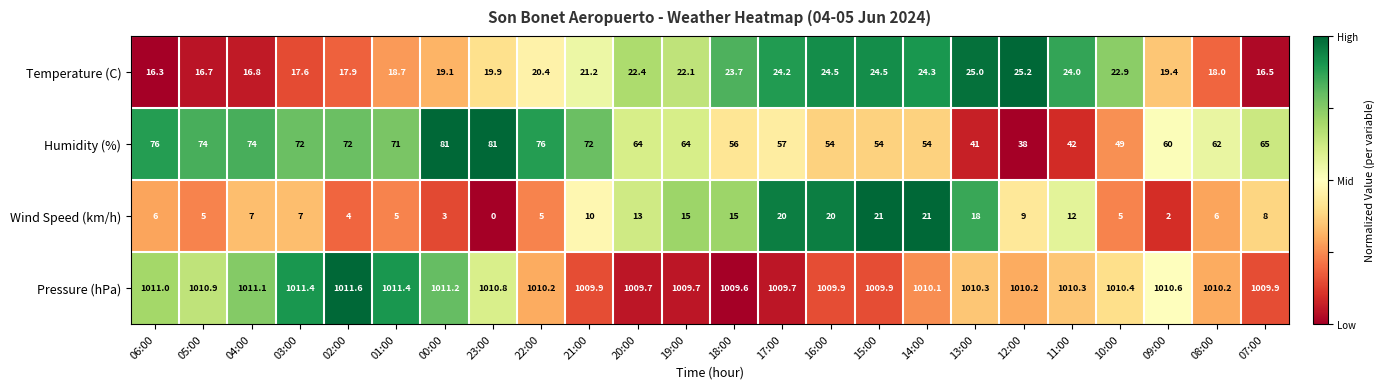

What value does the Temperature (C) series have at 12:00?

25.2